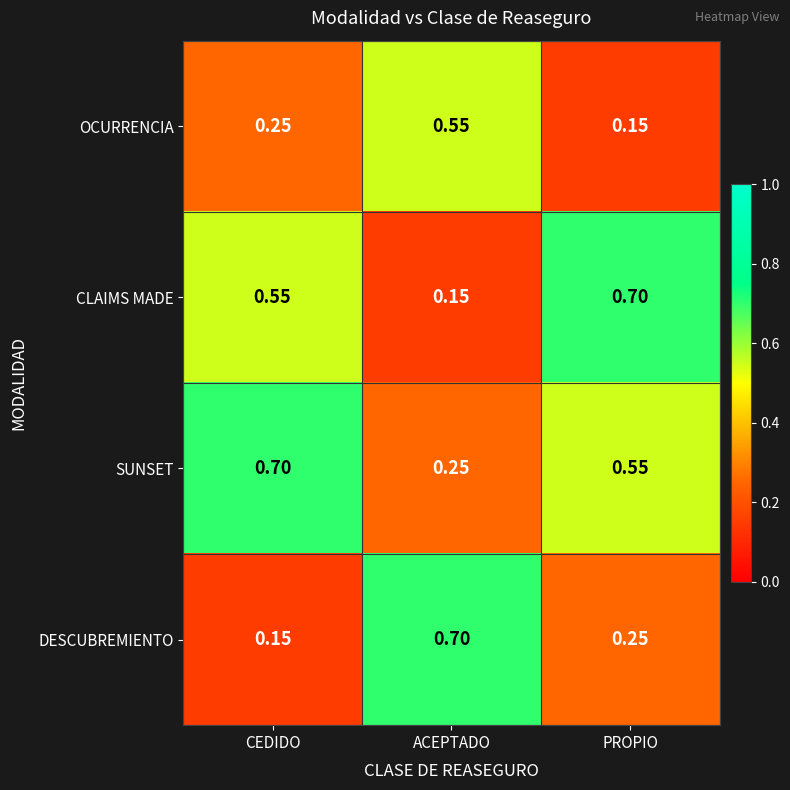

Rank the series by their average value, from lowest to highest.

OCURRENCIA, DESCUBREMIENTO, CLAIMS MADE, SUNSET